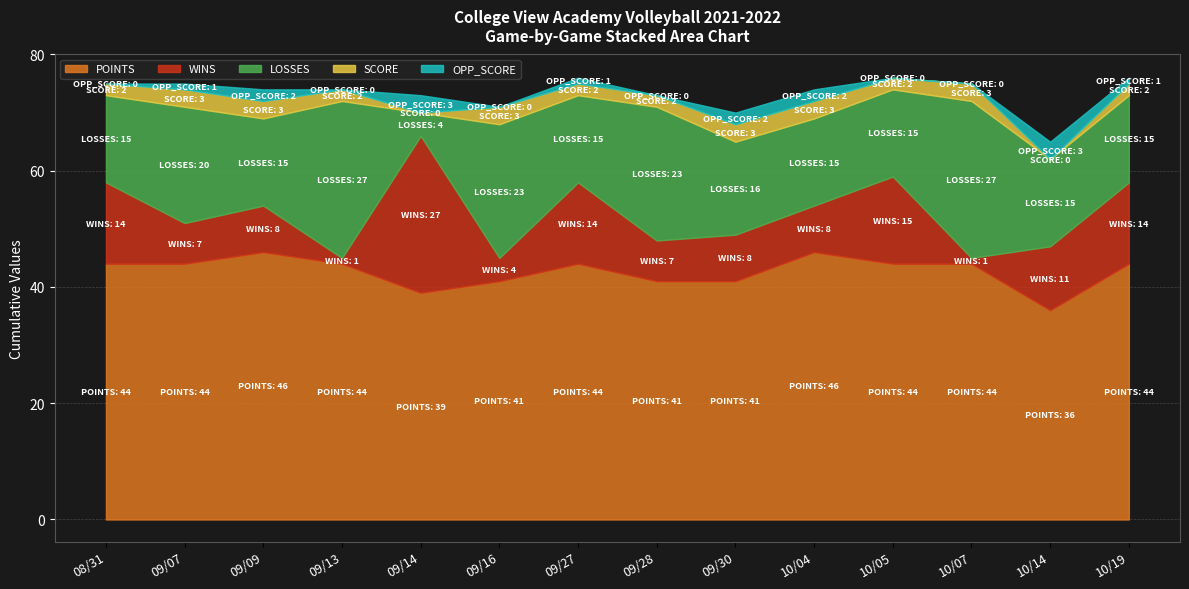

What is the label of the 12th point from the left?

10/07